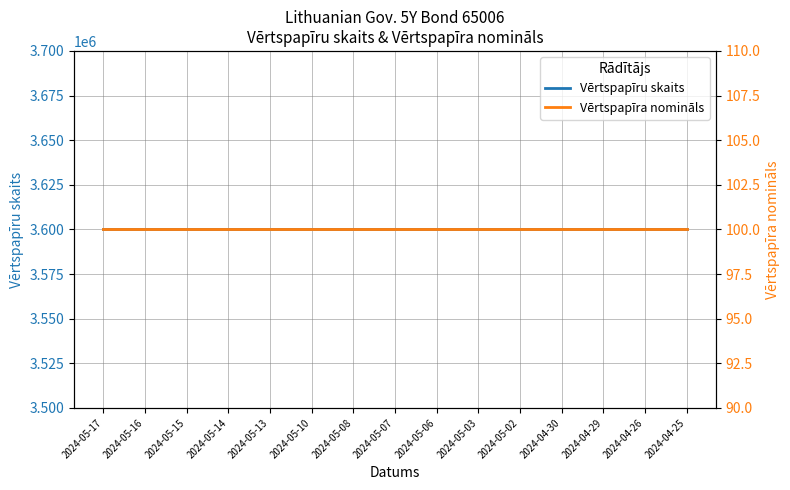

What are all the series names shown in the legend?

Vērtspapīru skaits, Vērtspapīra nomināls